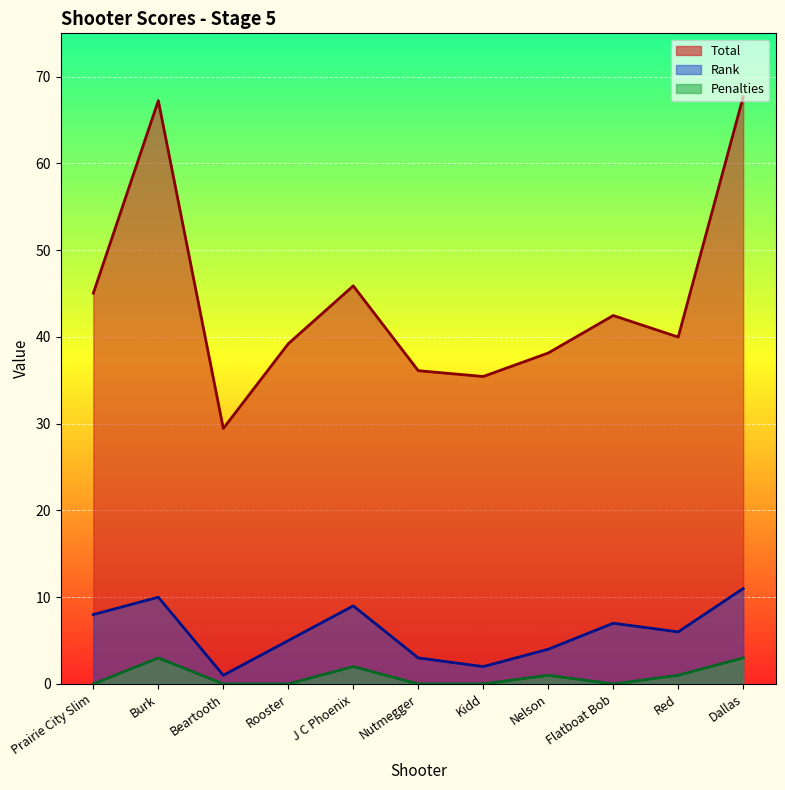

True or false: Total has a value of 22.5 at Red.

False